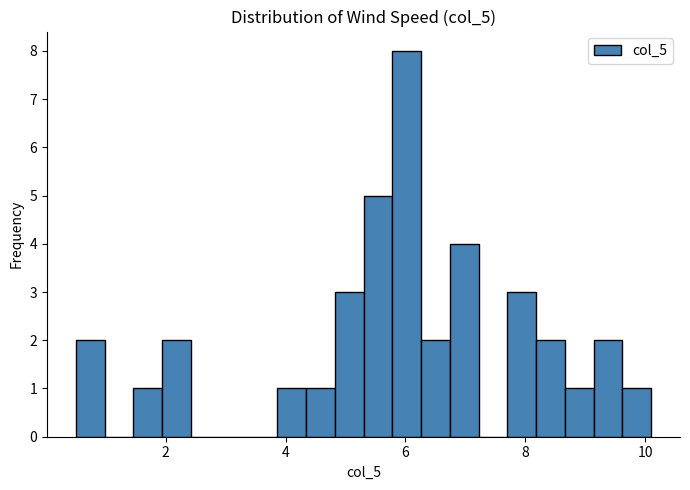

Around what value on the x-axis is the tallest bar? Give the approximate position of its centre, as read against the axis.

6.0